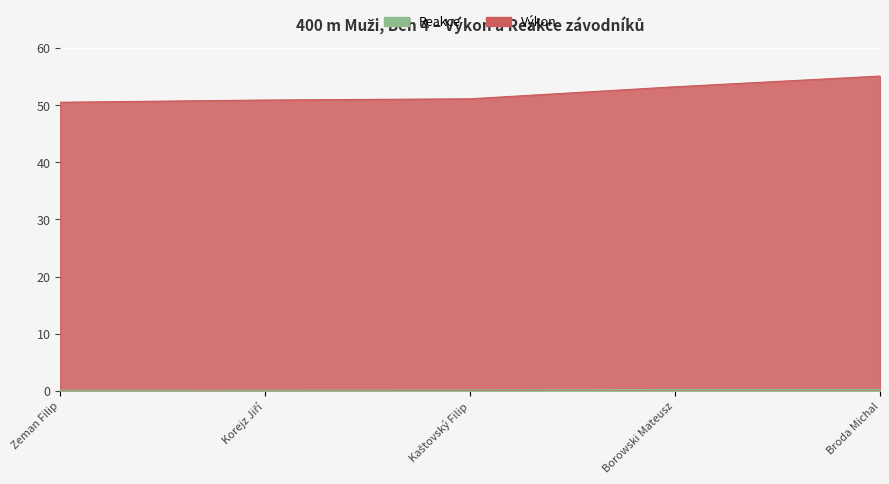

What are all the series names shown in the legend?

Výkon, Reakce